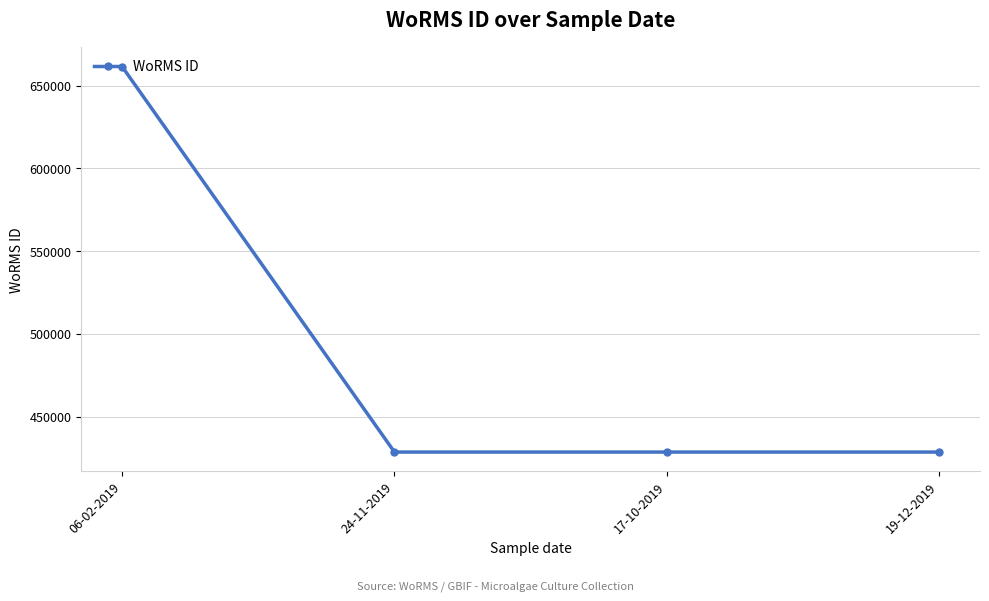

How many series are shown in this chart?

1